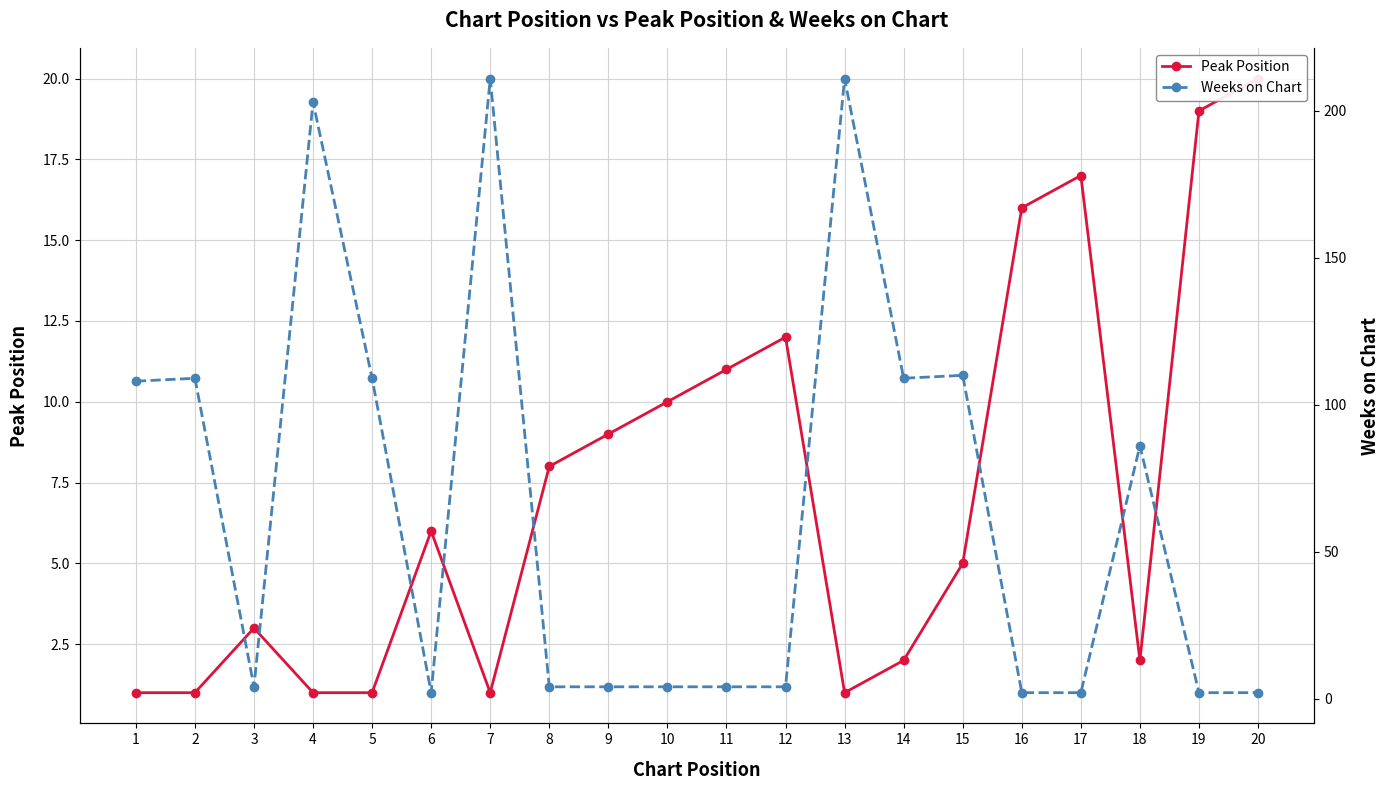

How many values in the Peak Position series are below 6?

10